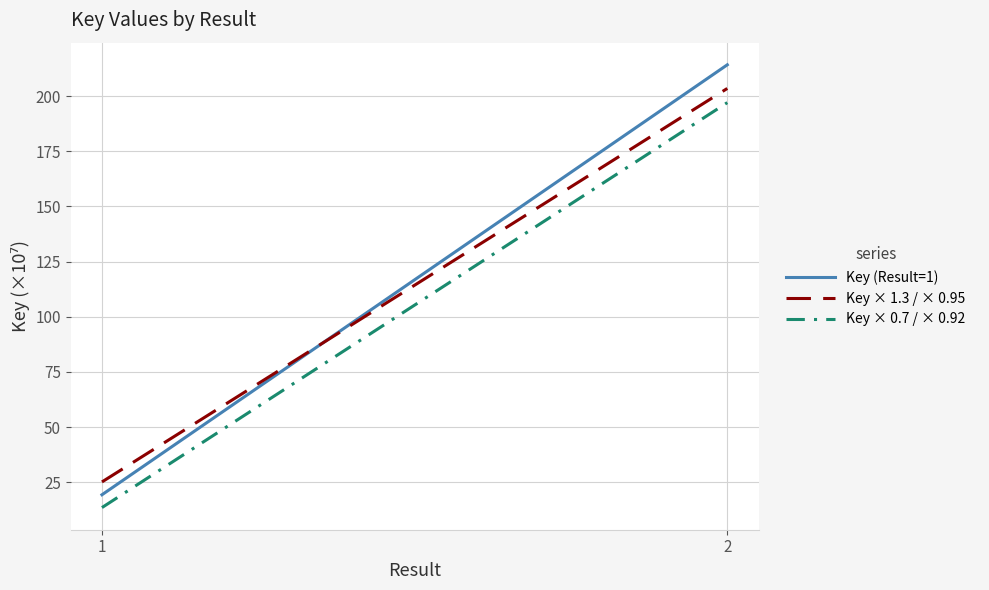

What is the total value across all series at 1?

58.1